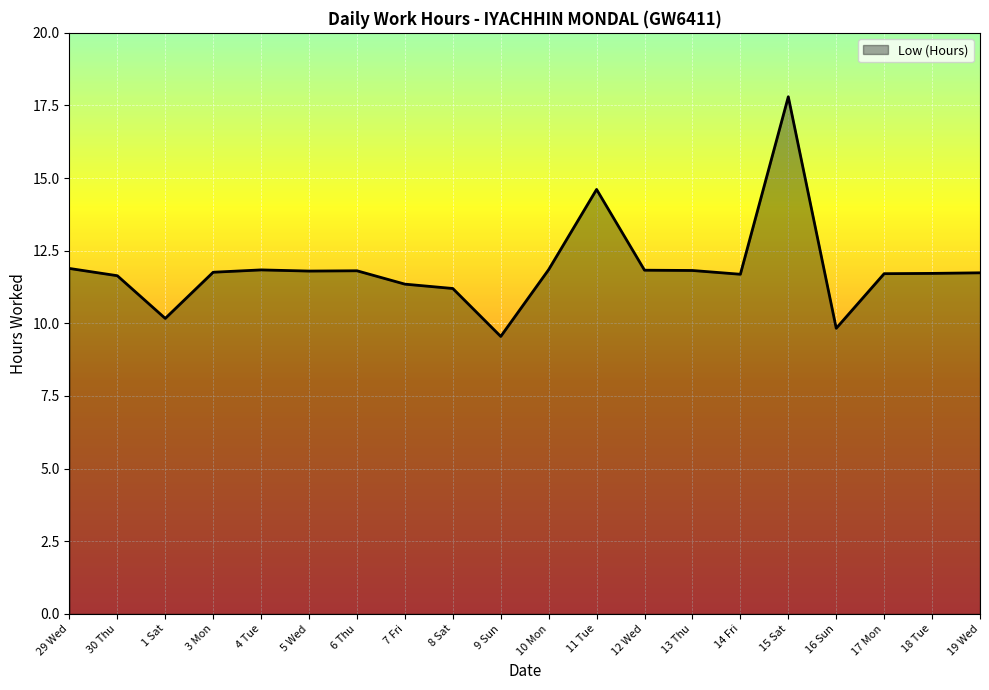

The chart shows a value of 11.6 at 30 Thu. True or false?

True